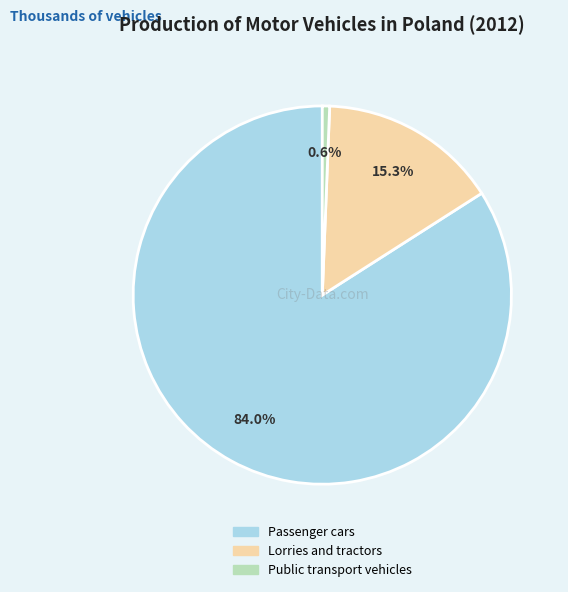

Count the number of slices in the pie.

3